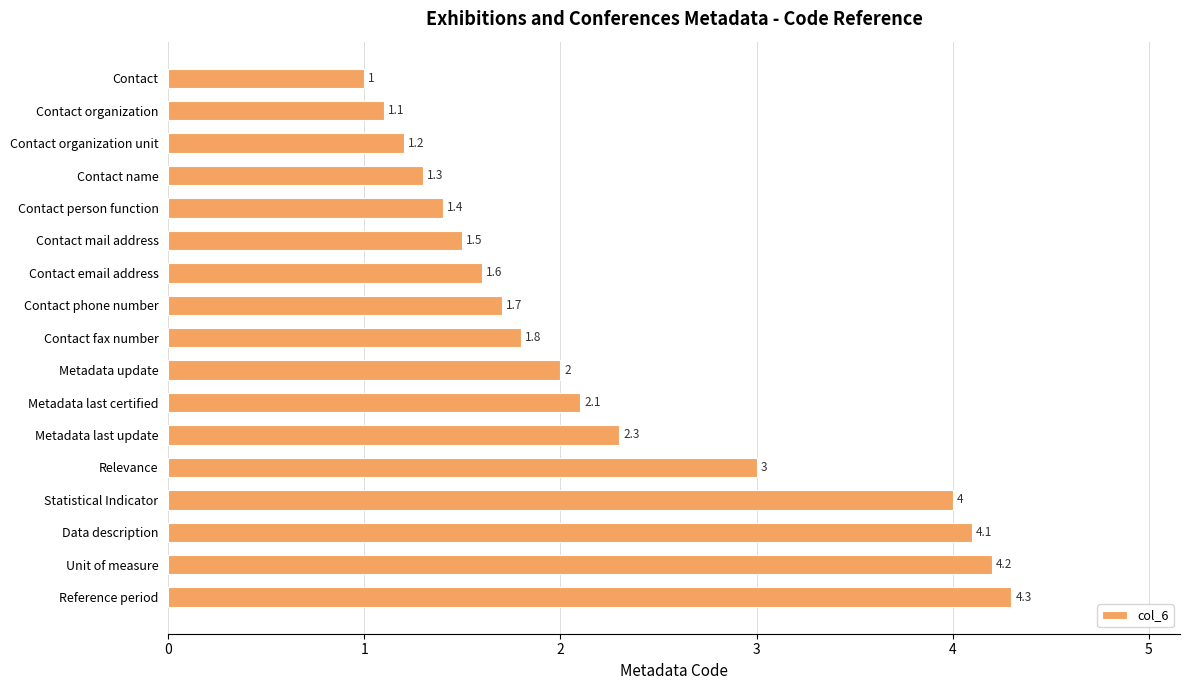

What is the greatest value displayed?

4.3